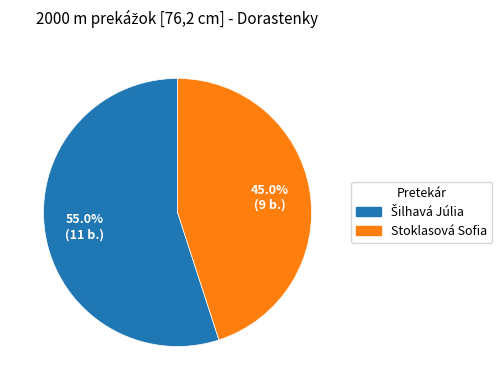

How many slices are in this pie chart?

2